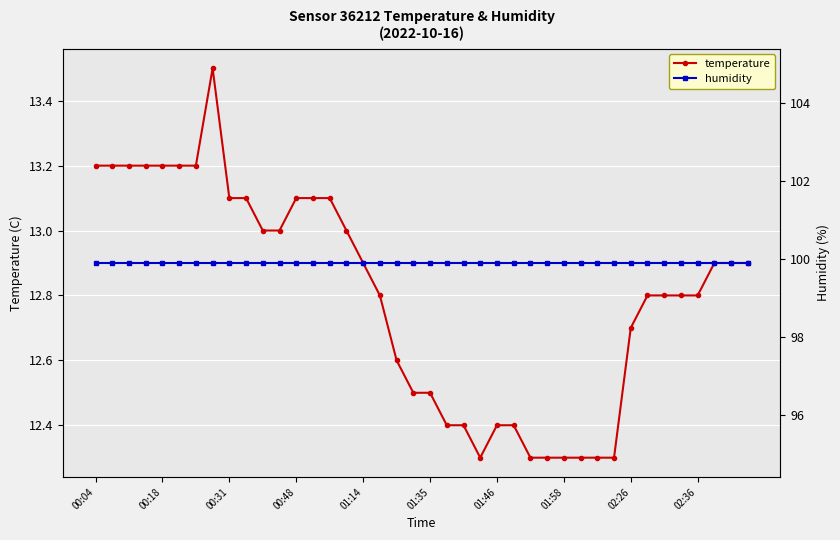

Is it true that temperature equals 3.3 at 01:35?

False